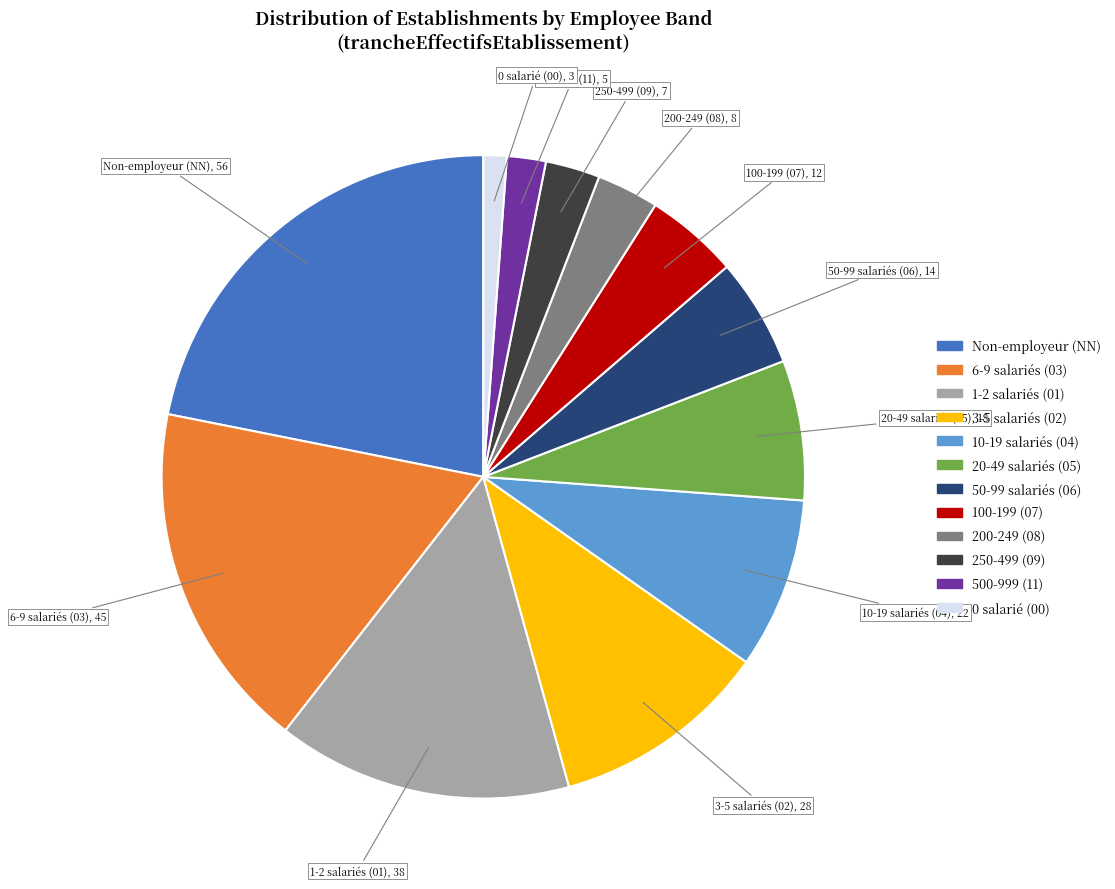

Does any single category account for the majority?

No